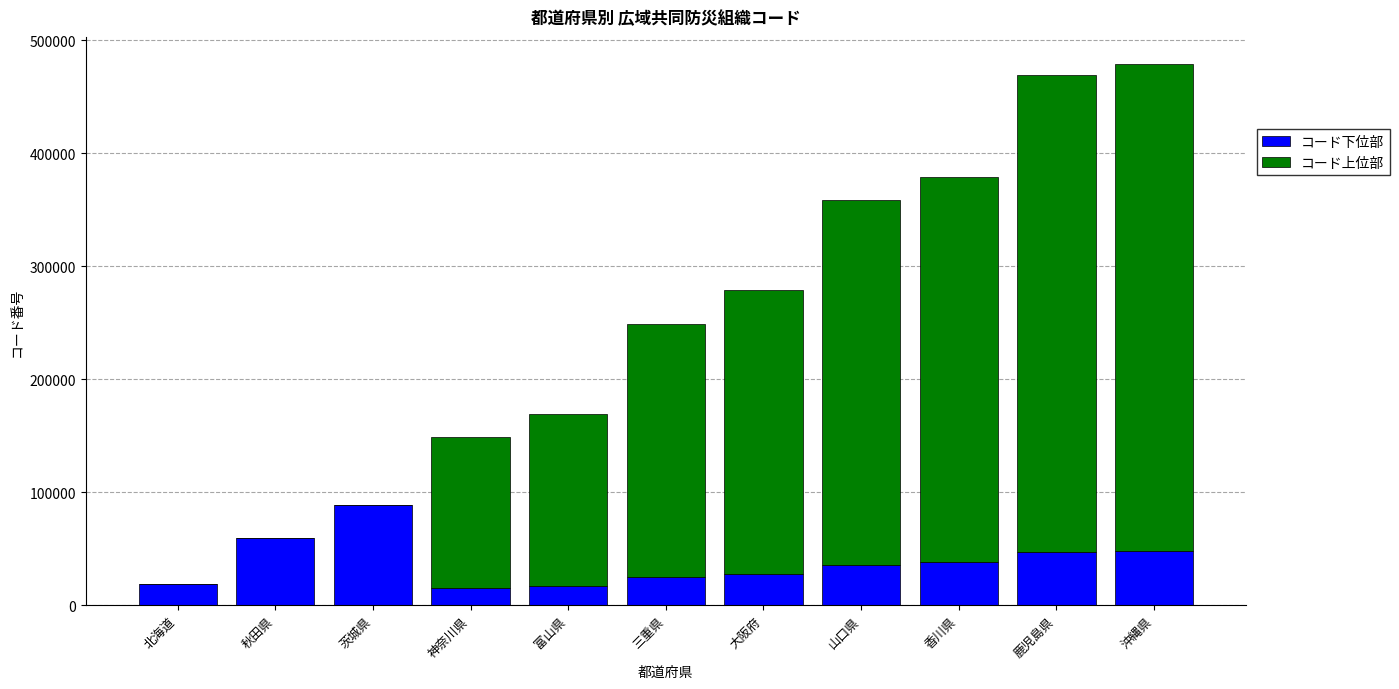

Is it true that コード下位部 equals 16900 at 富山県?

True